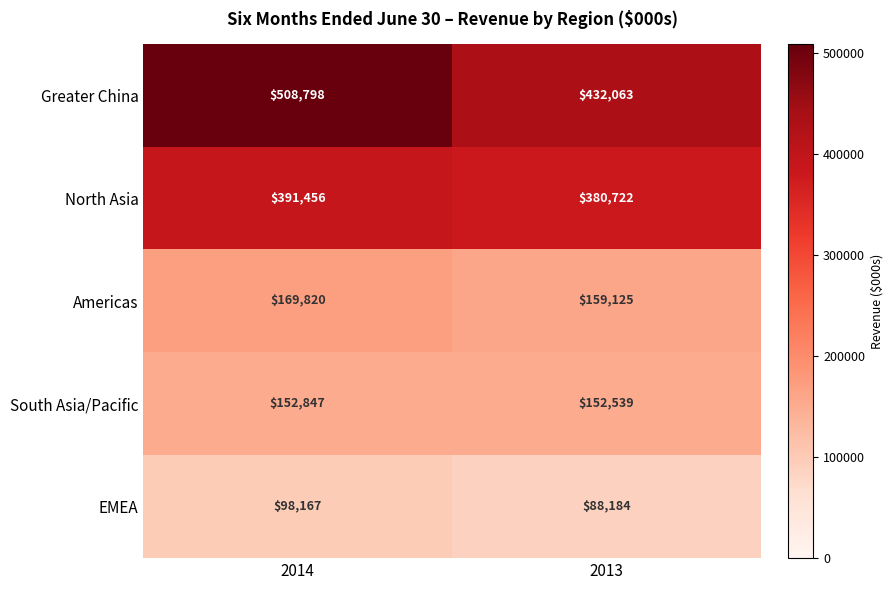

Reading right to left, list all the values displayed in this chart.

Greater China: 432063	508798
North Asia: 380722	391456
Americas: 159125	169820
South Asia/Pacific: 152539	152847
EMEA: 88184	98167